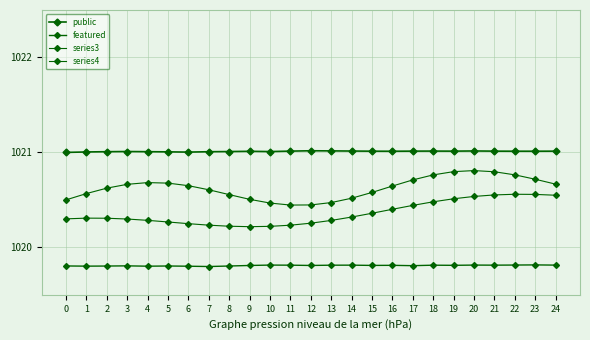

Rank the series by their average value, from highest to lowest.

public, series3, series4, featured